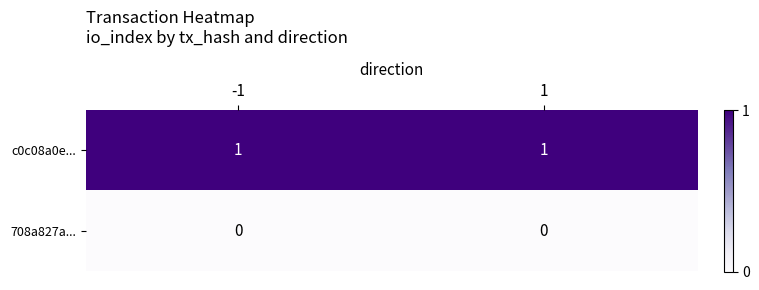

Rank the series at -1 from highest to lowest value.

c0c08a0e..., 708a827a...